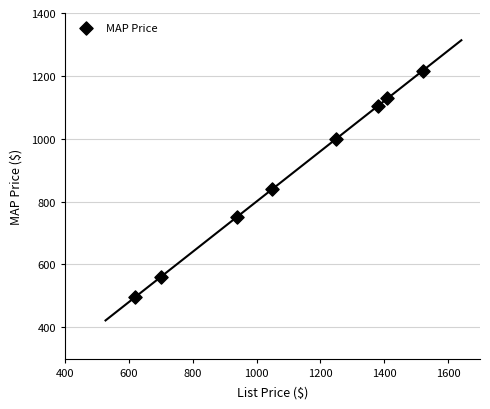

What Y value in the scatter plot is closest to 856?

840